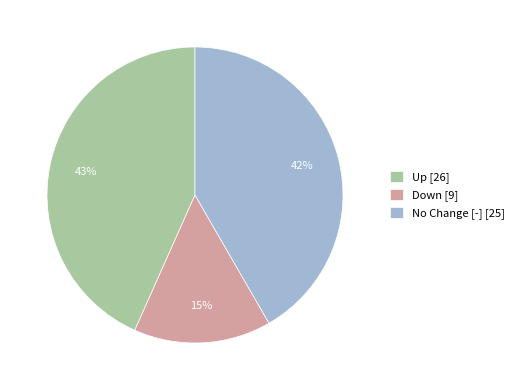

To the nearest percent, what portion does Down [9] represent?

15%